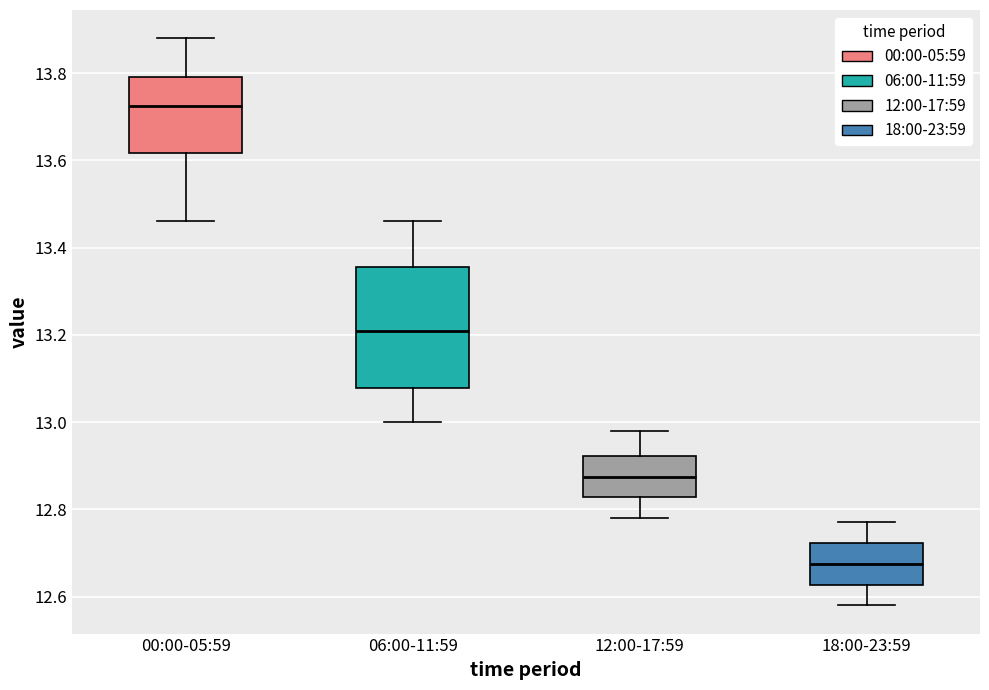

Which box is the tallest, from its lower edge to its upper edge?

06:00-11:59